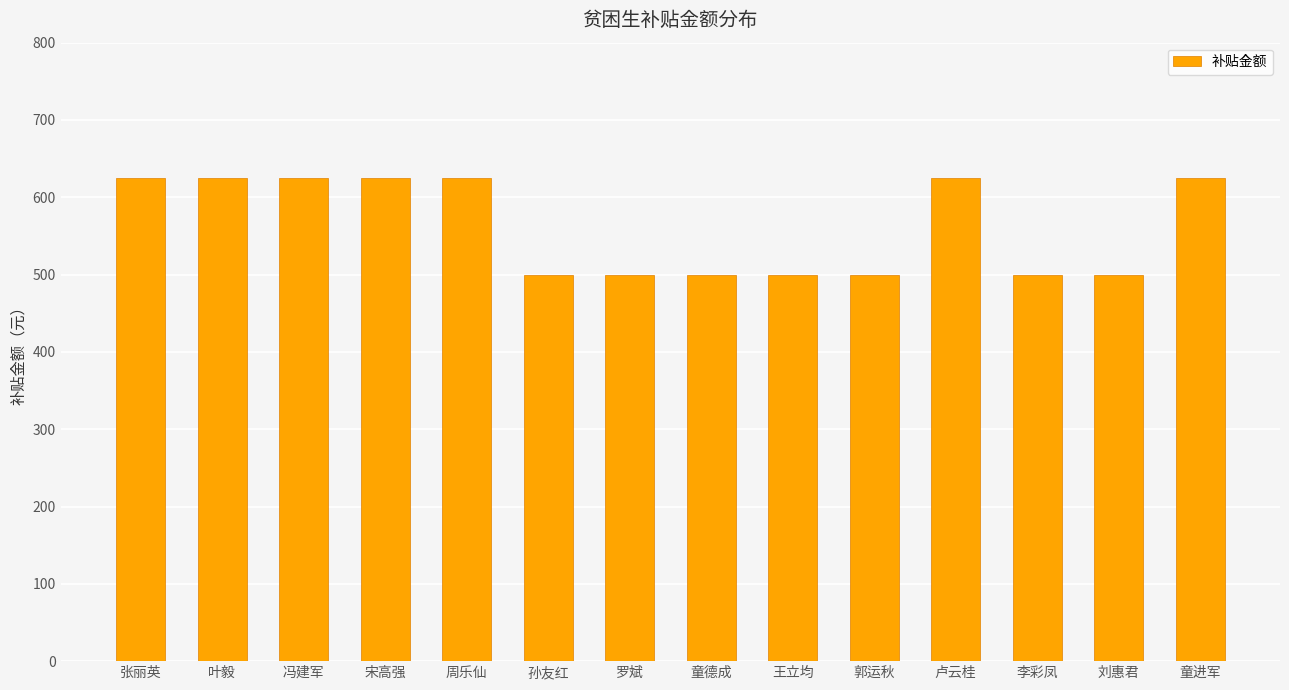

What is the value of the 9th bar from the left?

500